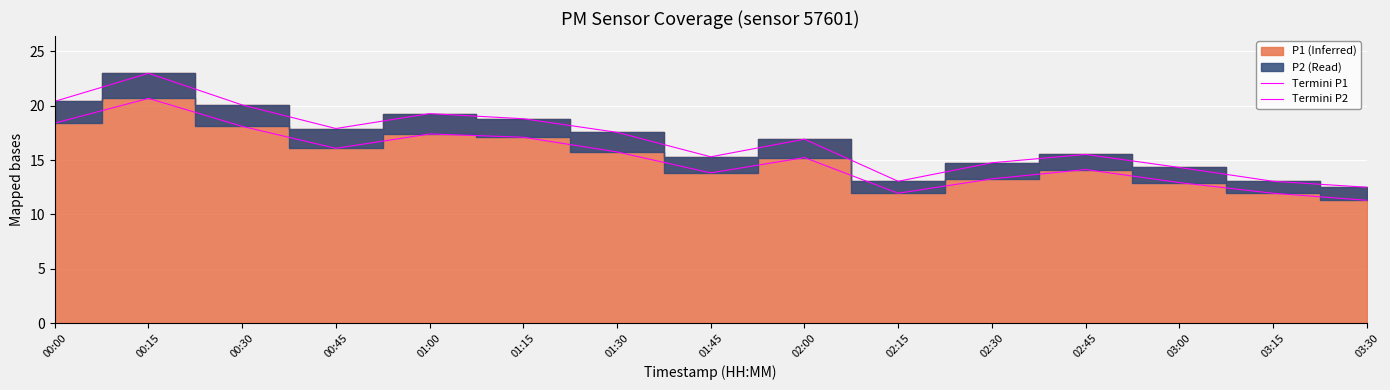

True or false: Termini P2 and Termini P1 cross at least once.

False